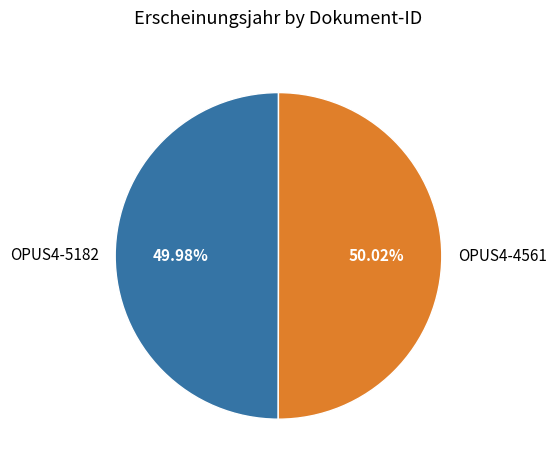

What is the total percentage of OPUS4-4561 and OPUS4-5182?

100.0%